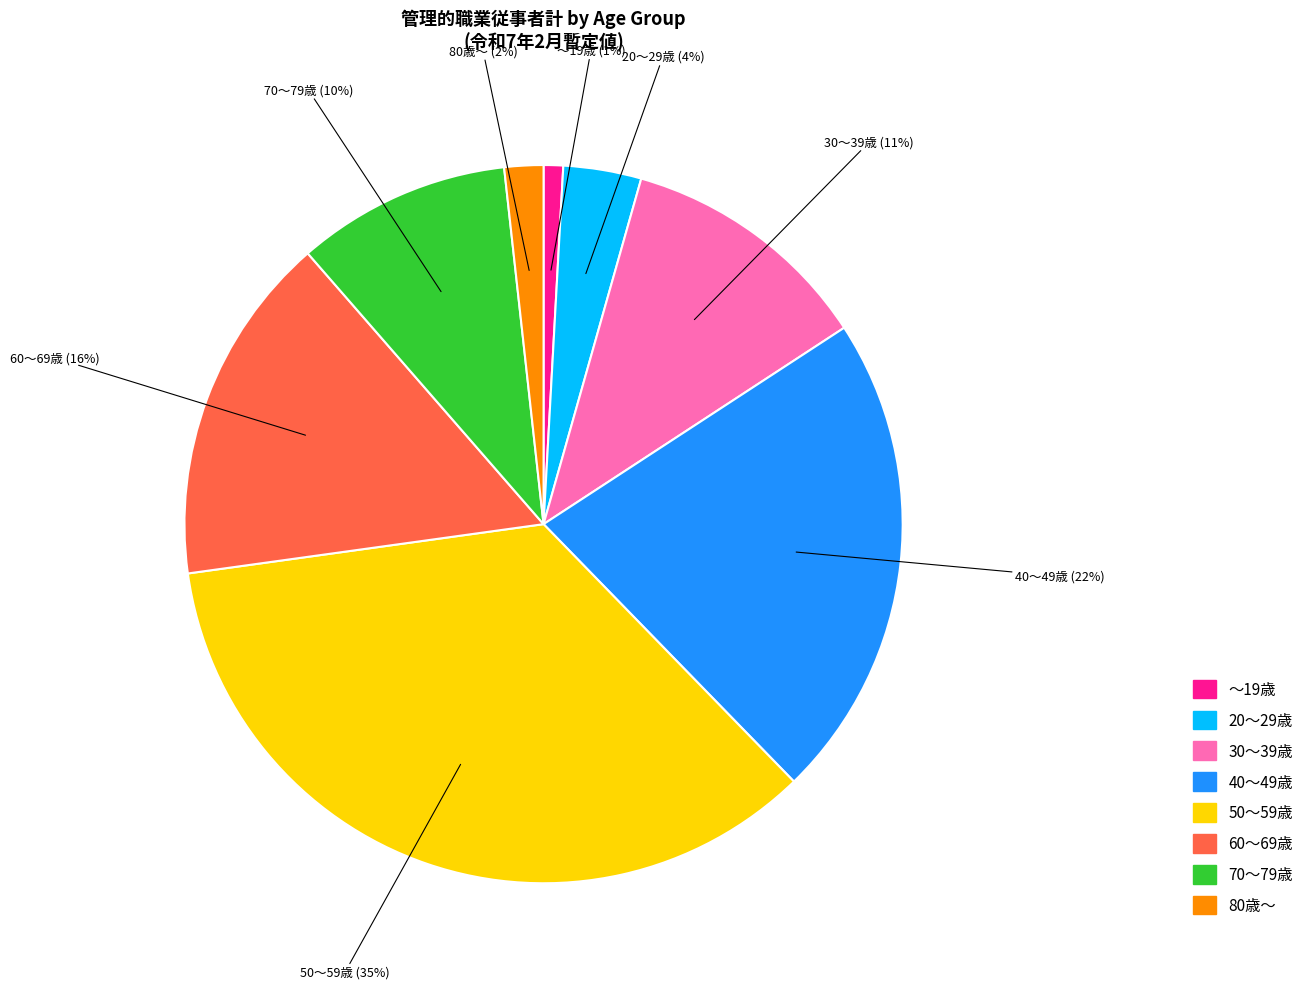

Do 80歳～ and 50～59歳 together represent more than half of the pie?

No